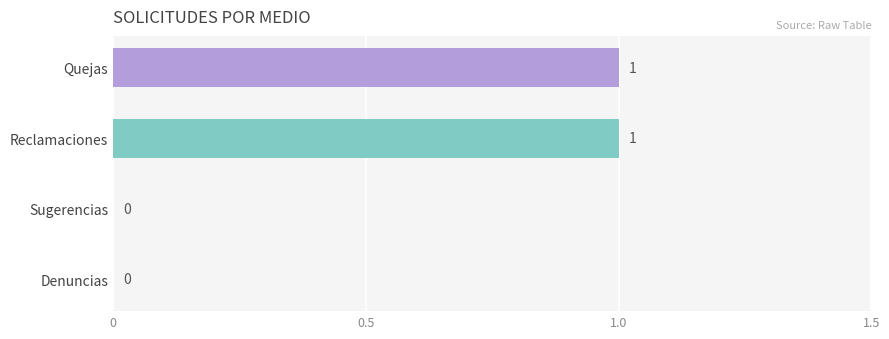

Is it true that the value at Sugerencias is 0?

True